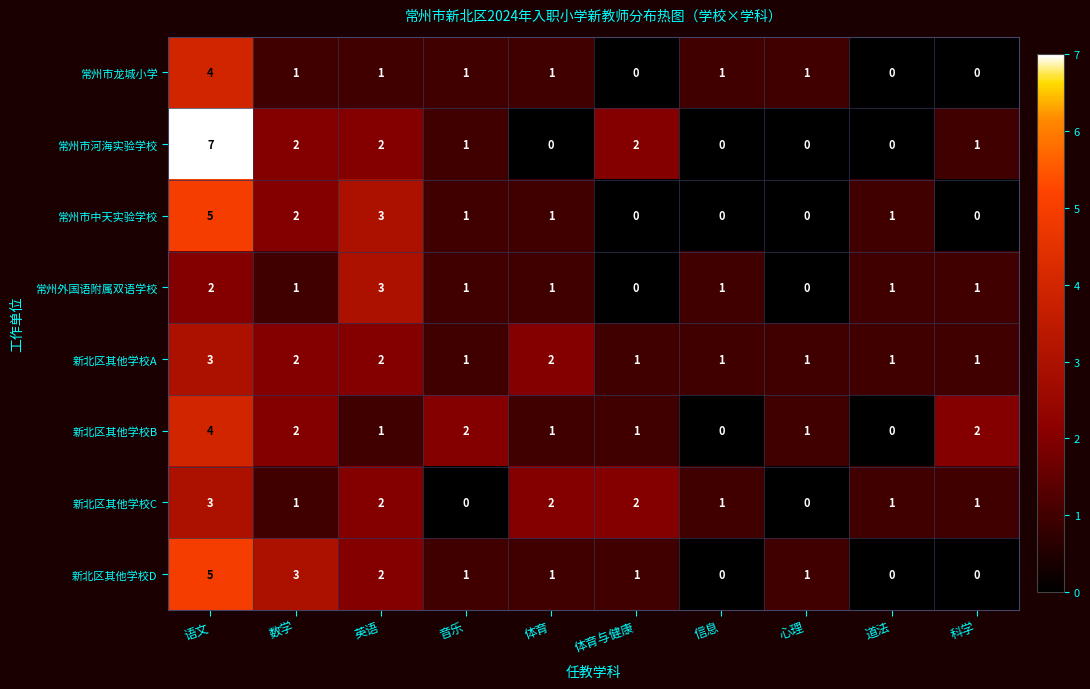

The value of 新北区其他学校D at 数学 is 5. True or false?

False